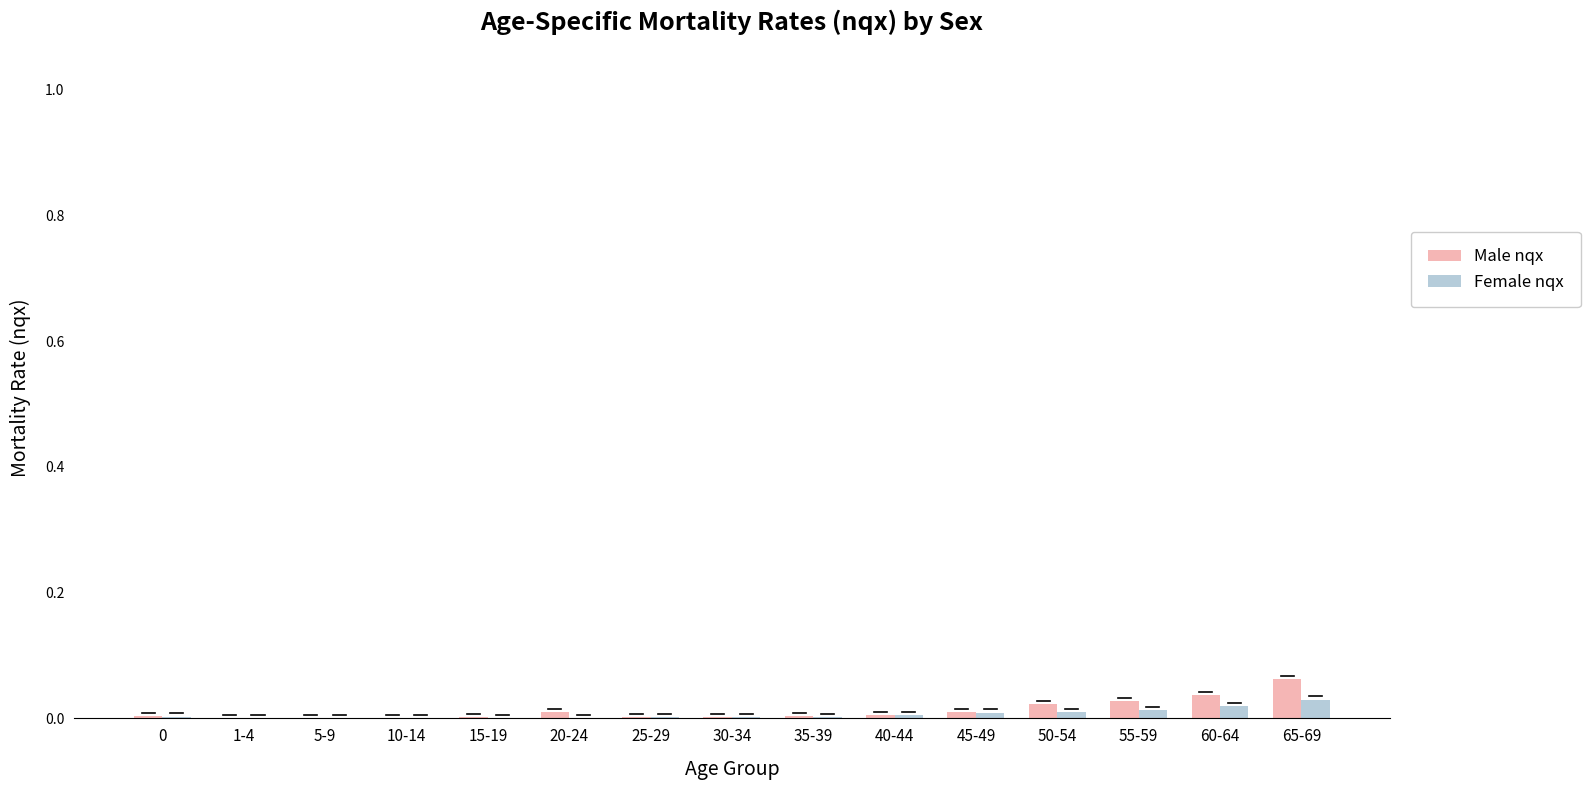

Which label corresponds to the largest value in the chart?

65-69